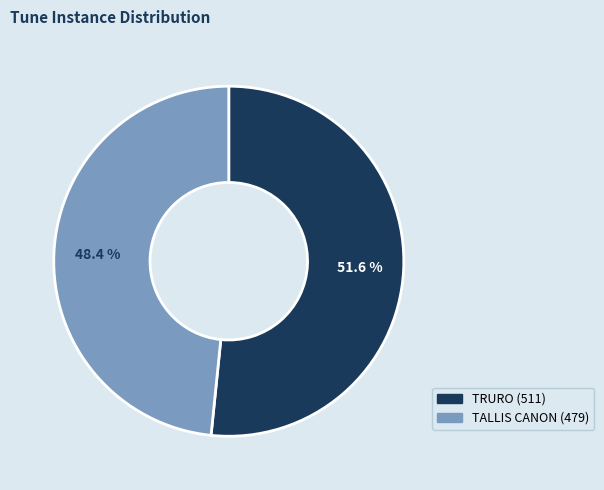

What is the ratio of the value at TALLIS CANON to the value at TRURO?

0.9